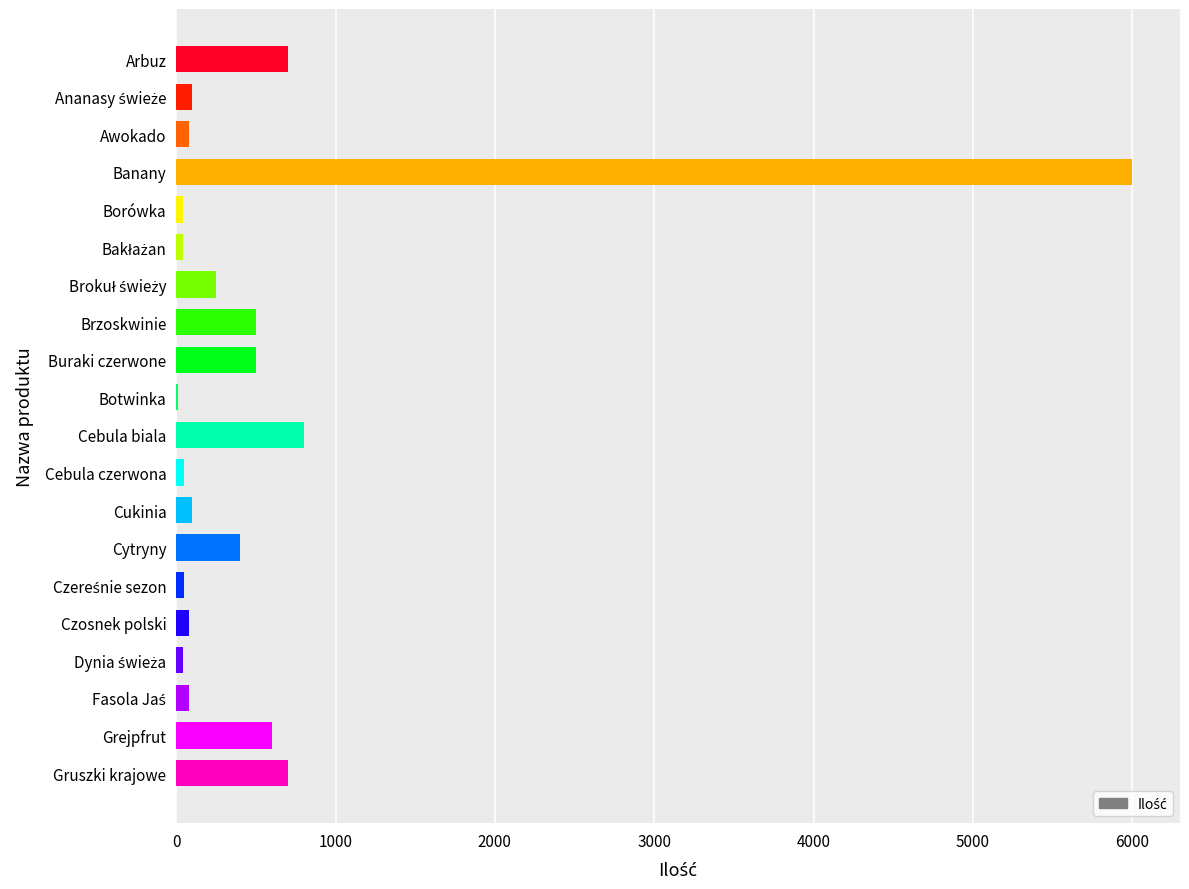

True or false: the data shows 600 at Grejpfrut.

True